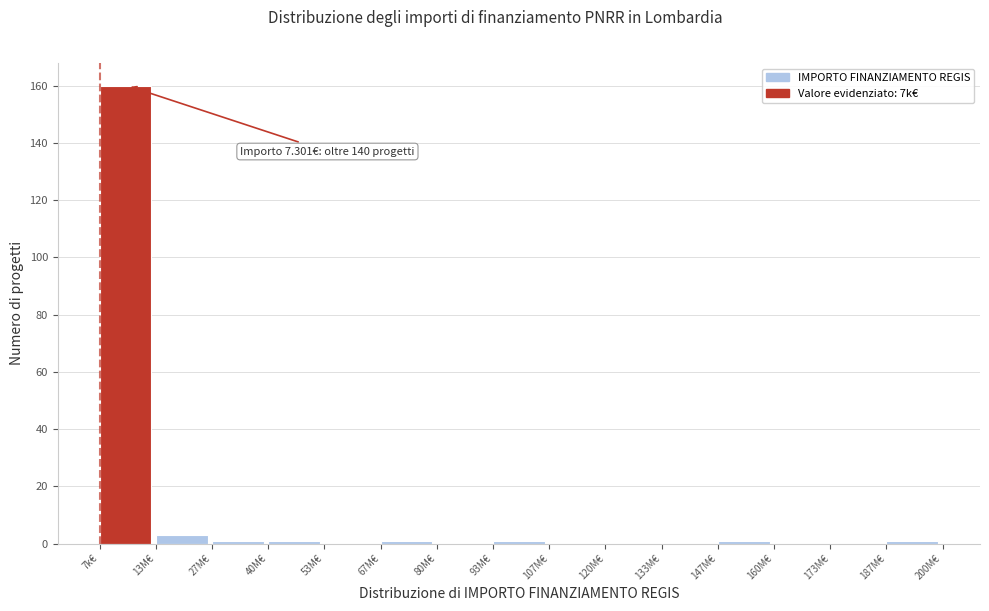

Reading right to left, list all the values displayed in this chart.

187M€=1	173M€=0	160M€=0	147M€=1	133M€=0	120M€=0	107M€=0	93M€=1	80M€=0	67M€=1	53M€=0	40M€=1	27M€=1	13M€=3	7k€=160